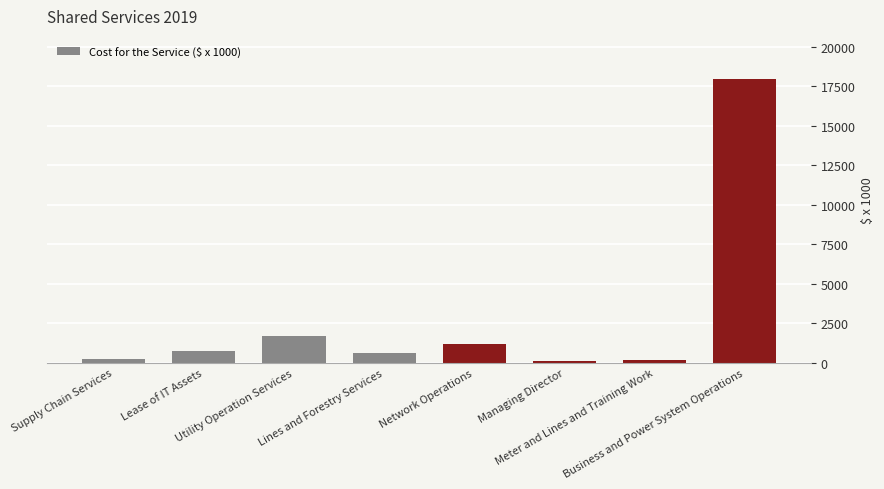

What is the value of the 8th bar from the left?

18000